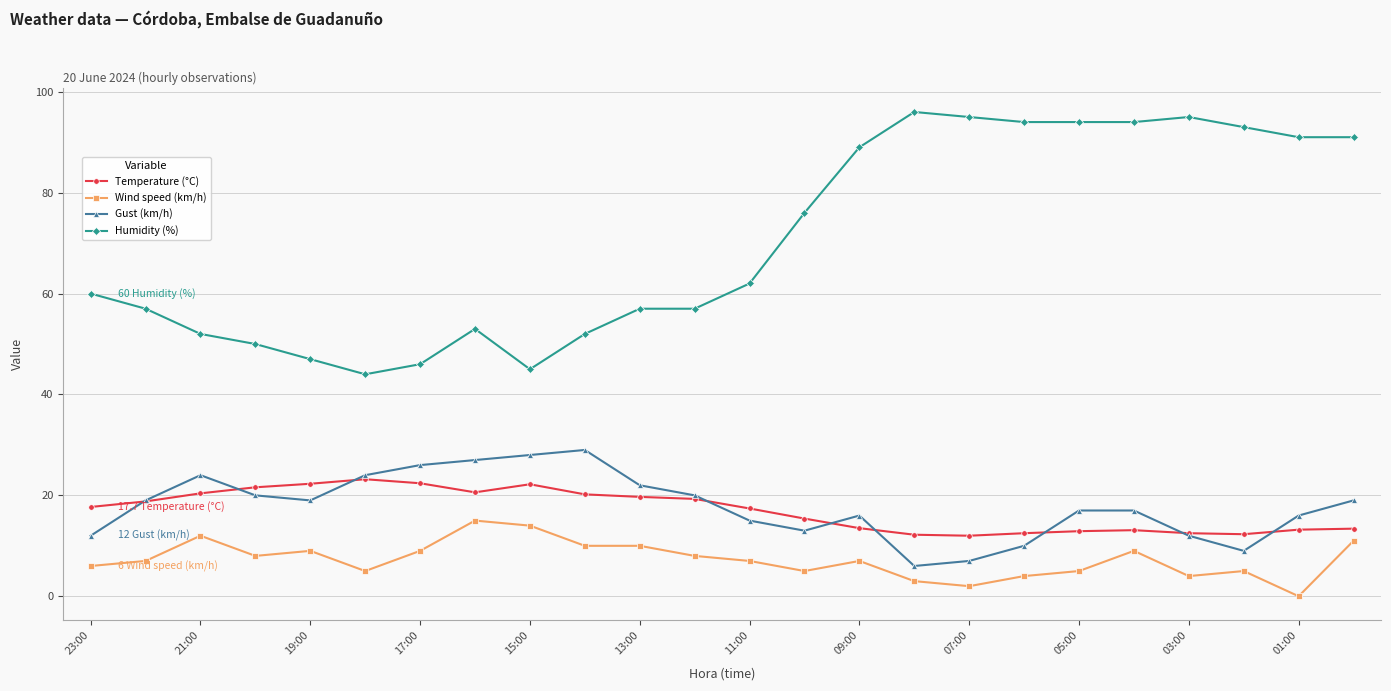

True or false: Humidity (%) and Wind speed (km/h) cross at least once.

False